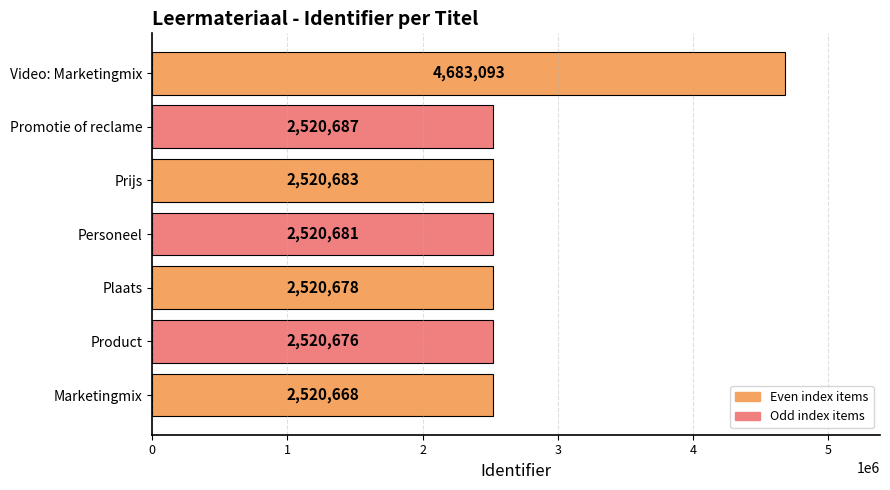

Reading bottom to top, list all the values displayed in this chart.

2520668	2520676	2520678	2520681	2520683	2520687	4683093